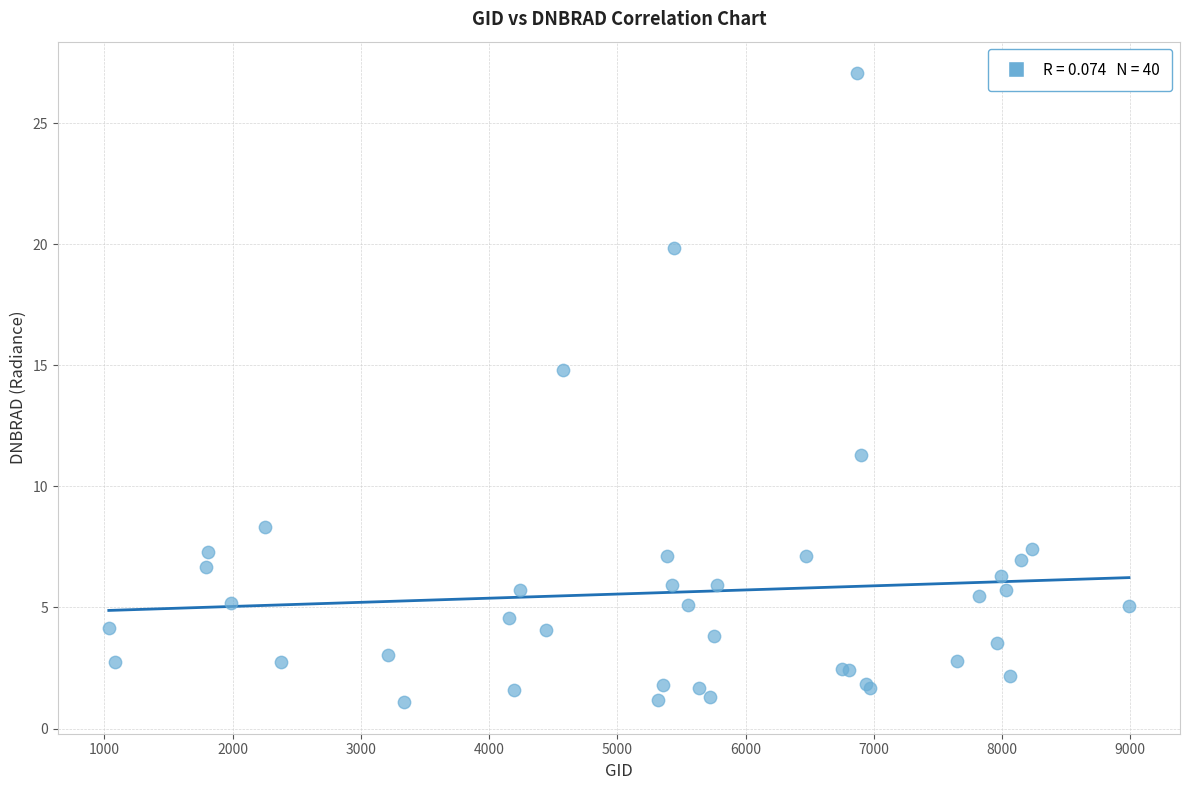

What Y value in the scatter plot is closest to 14?

14.8